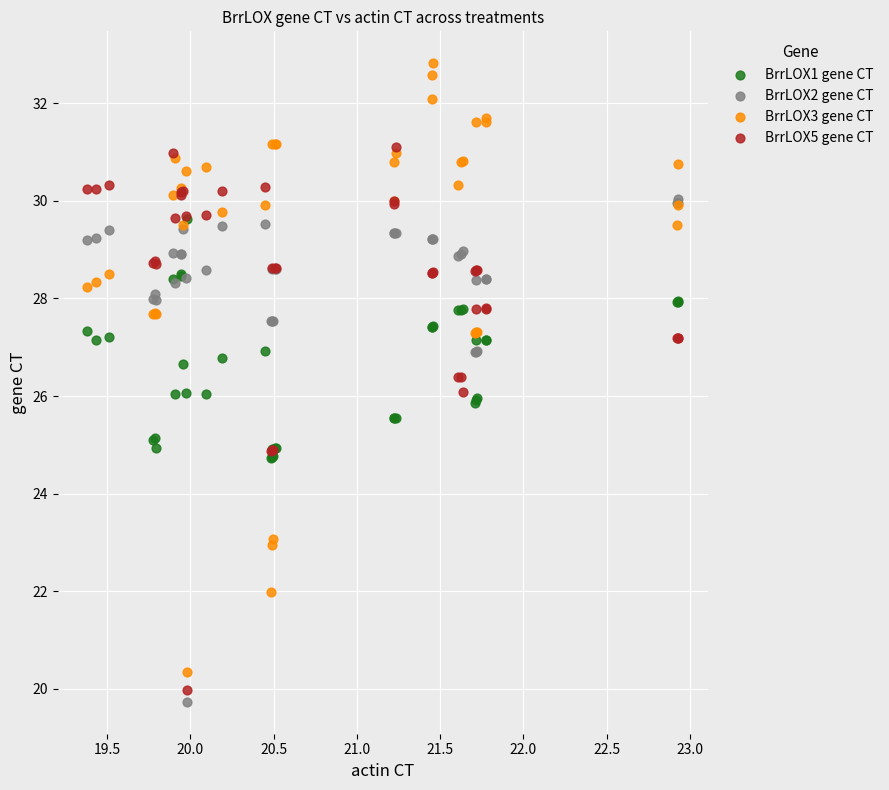

What are all the series names shown in the legend?

BrrLOX1 gene CT, BrrLOX2 gene CT, BrrLOX3 gene CT, BrrLOX5 gene CT